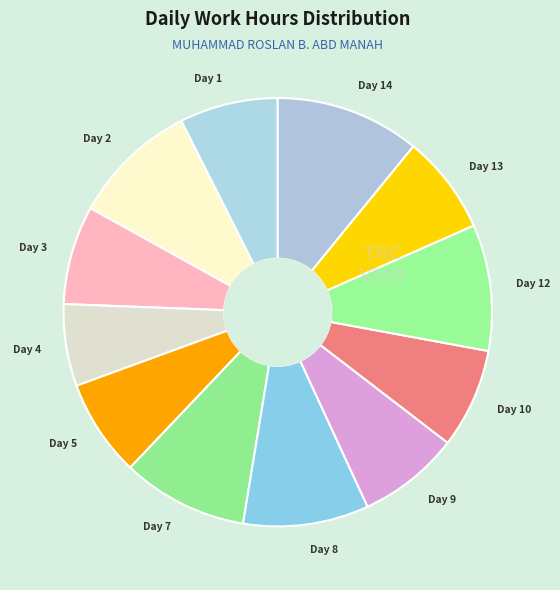

Combined, do Day 4 and Day 1 account for over 50%?

No